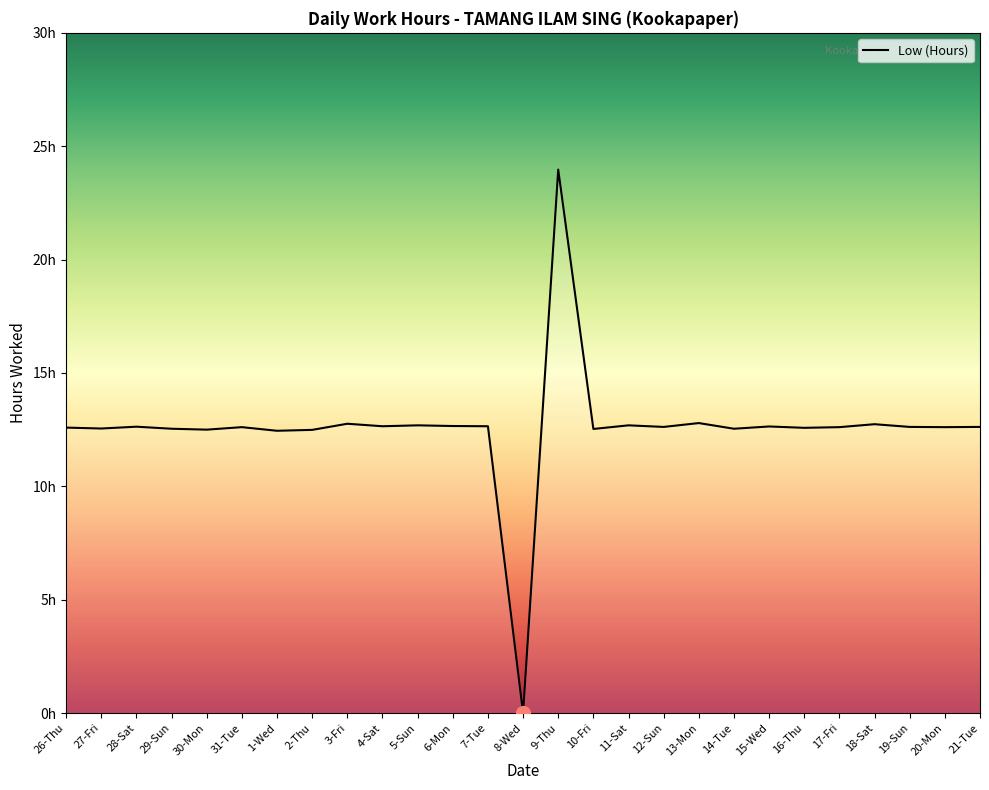

Does the chart have visible grid lines?

No